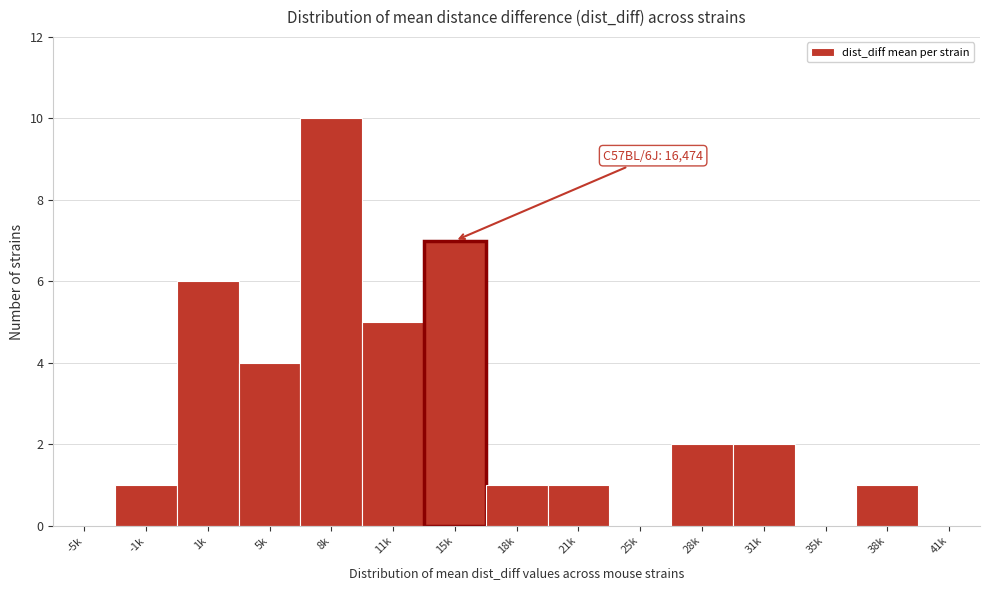

Reading right to left, what are all the values shown in this chart?

41k=0	38k=1	35k=0	31k=2	28k=2	25k=0	21k=1	18k=1	15k=7	11k=5	8k=10	5k=4	1k=6	-1k=1	-5k=0